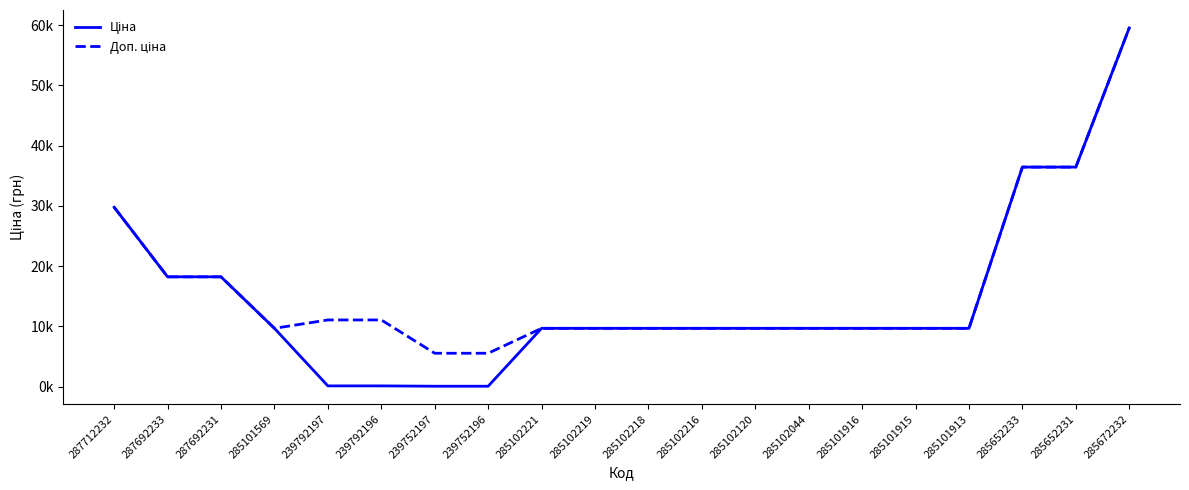

What is the average value of the Доп. ціна series?

16418.5